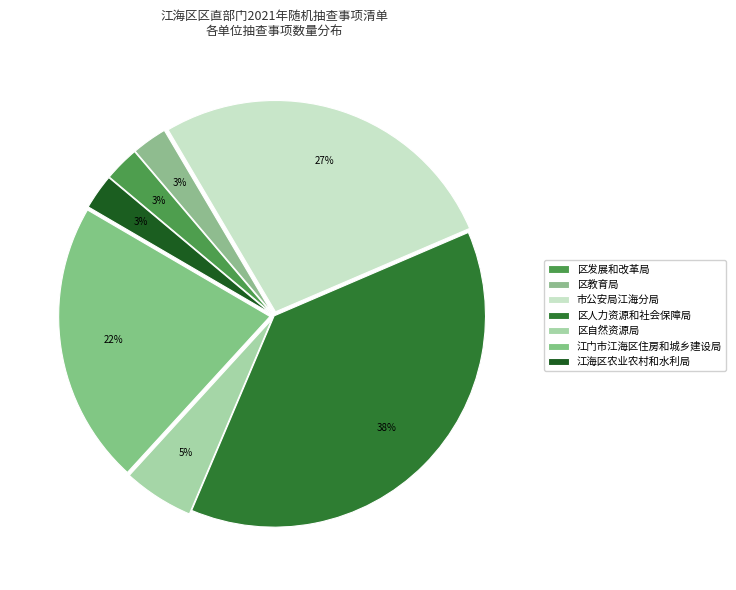

Combined, what portion of the pie is 区人力资源和社会保障局 and 江门市江海区住房和城乡建设局?

59.5%